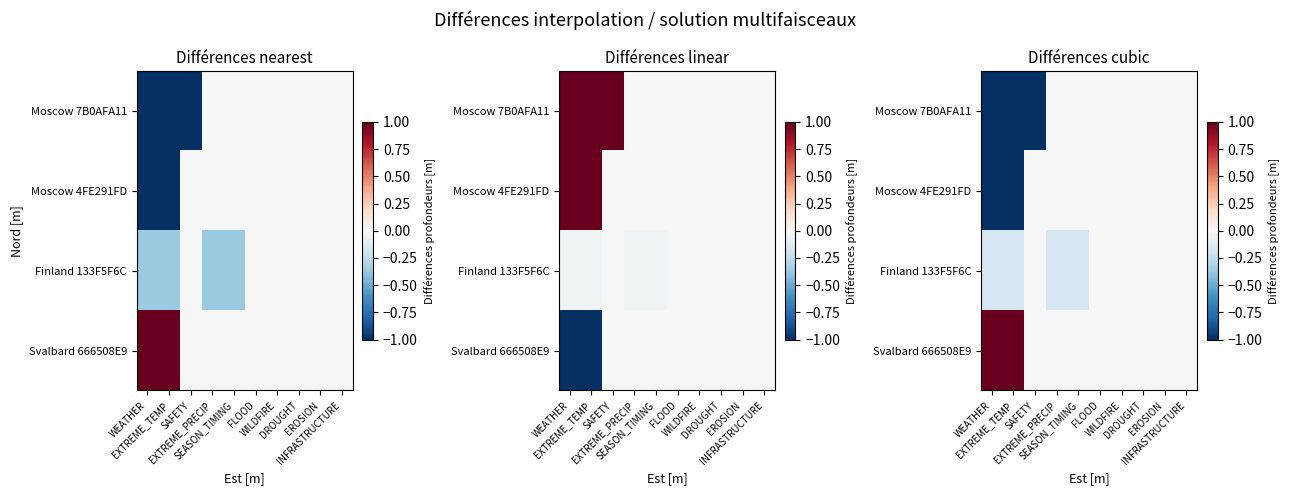

What is the difference between the maximum and minimum values in the Moscow 4FE291FD series?

1.0